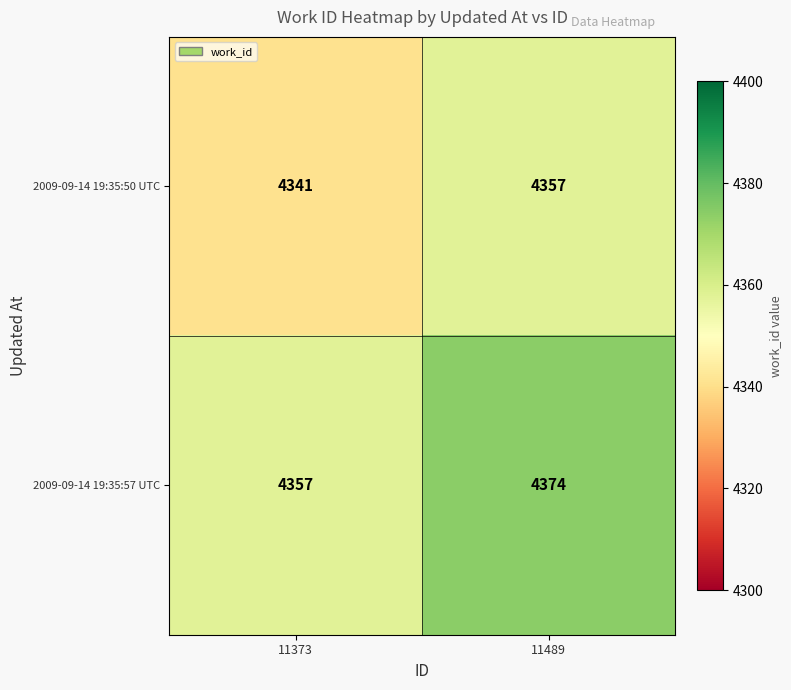

Which series has the largest range (max minus min)?

2009-09-14 19:35:57 UTC